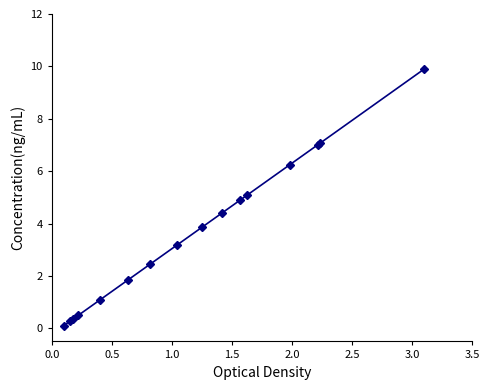

What is the greatest value displayed?

9.9